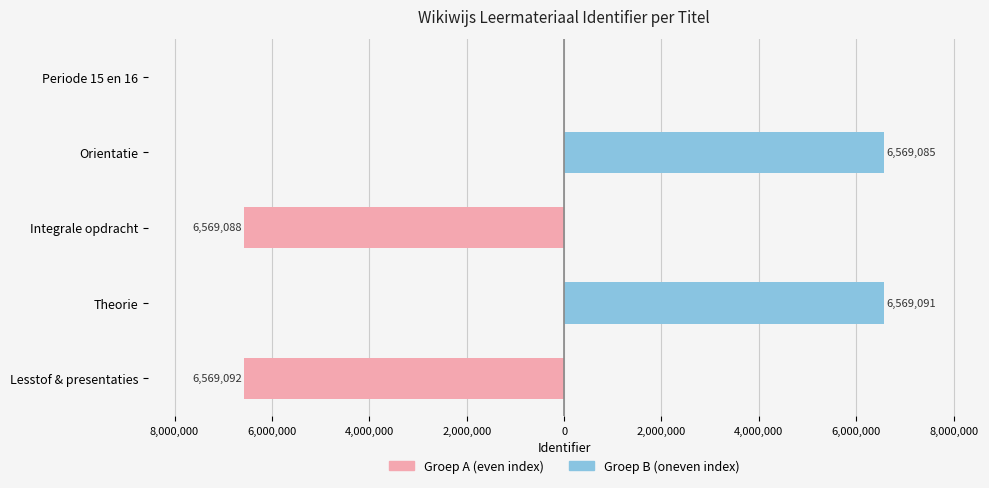

Is it true that Groep B (oneven index) equals 2847190 at Periode 15 en 16?

False